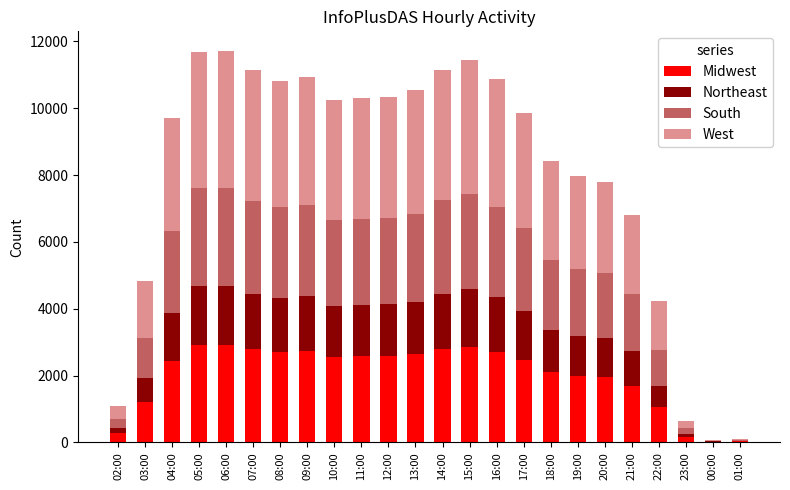

What is the sum of all Midwest values?

48169.5